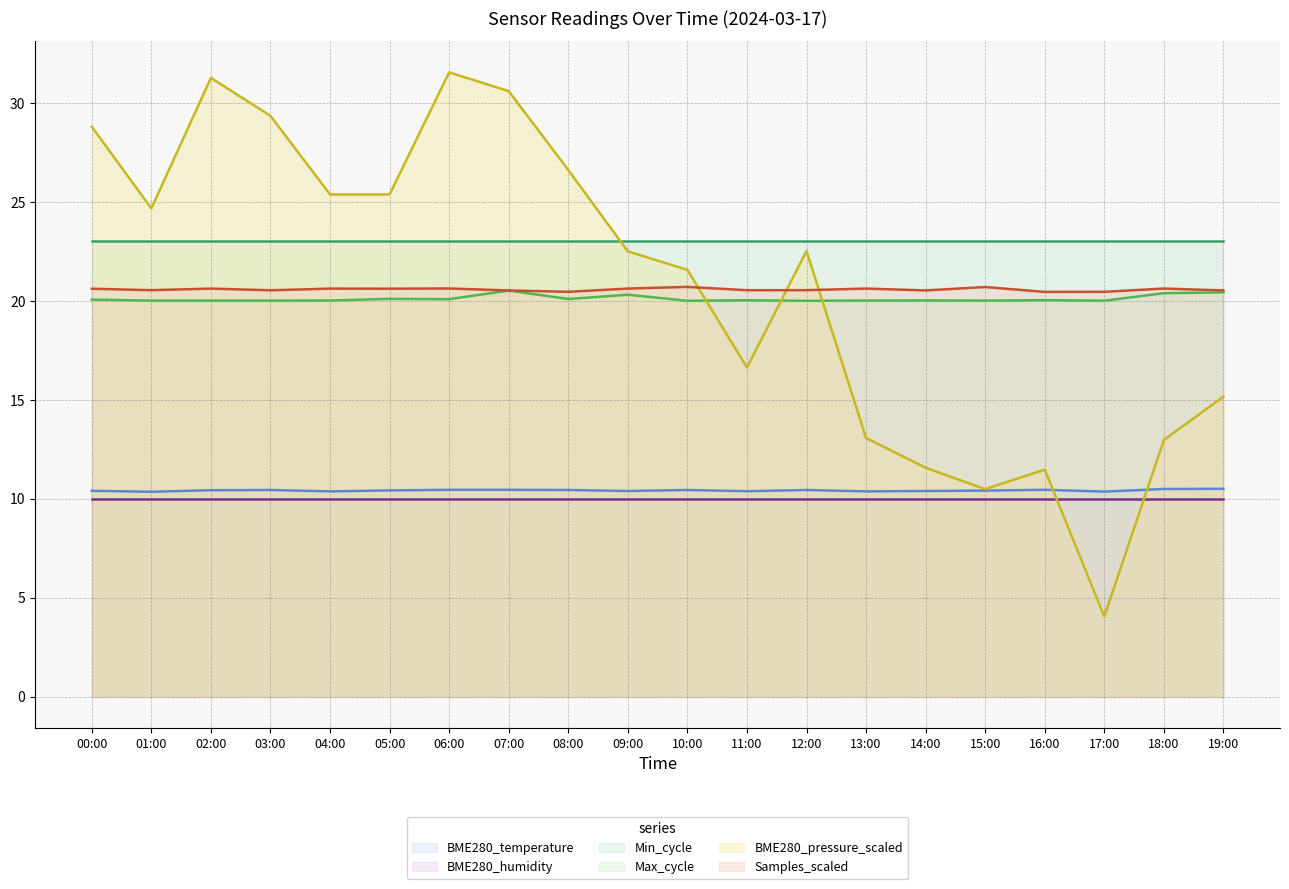

What is the average value of the Max_cycle series?

20.1